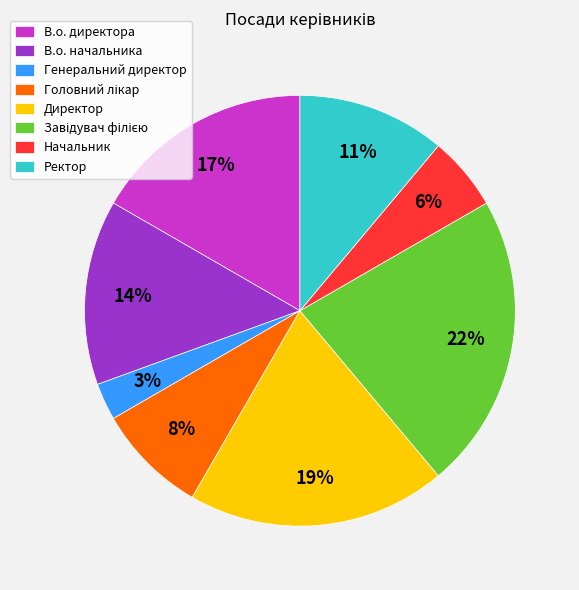

The Ректор slice represents 2% of the pie. True or false?

False